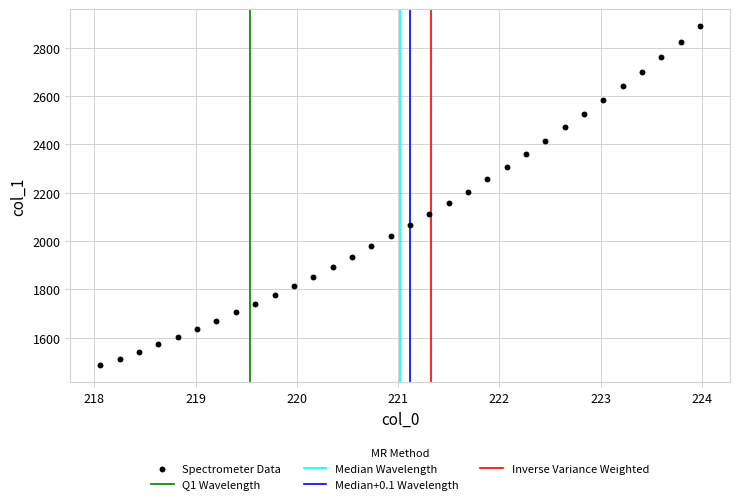

What is the range of Y values (max minus min)?

1404.8